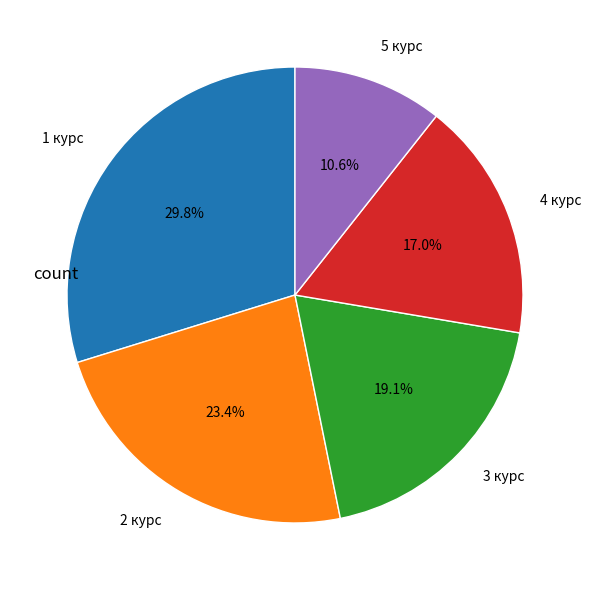

Is 2 курс the majority of the pie?

No